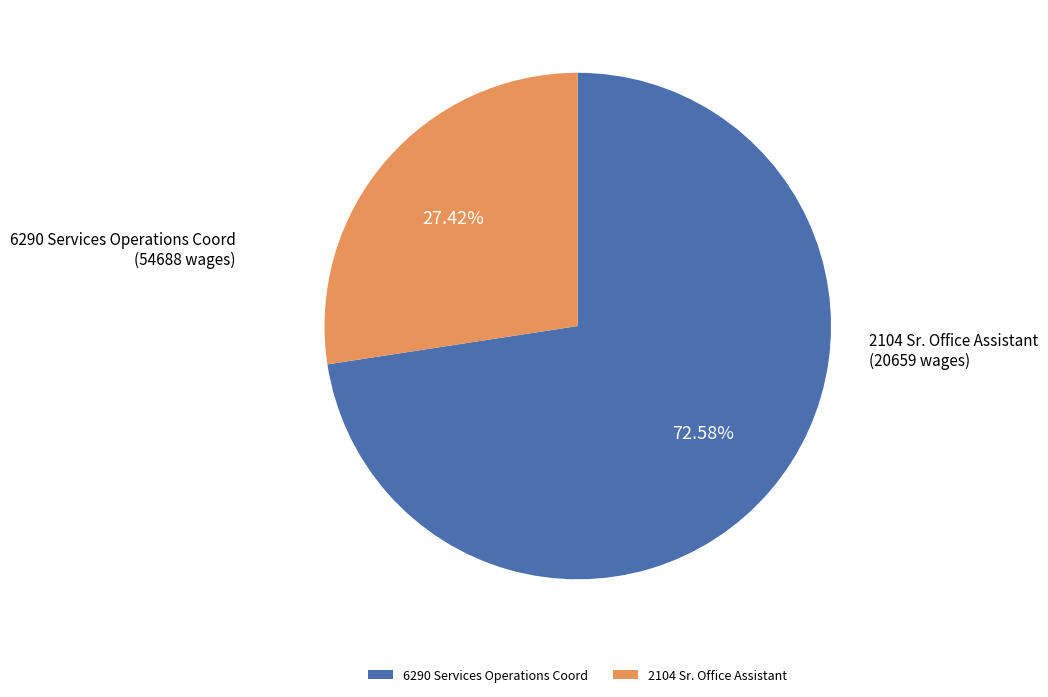

Combined, what portion of the pie is 2104 Sr. Office Assistant and 6290 Services Operations Coord?

100.0%